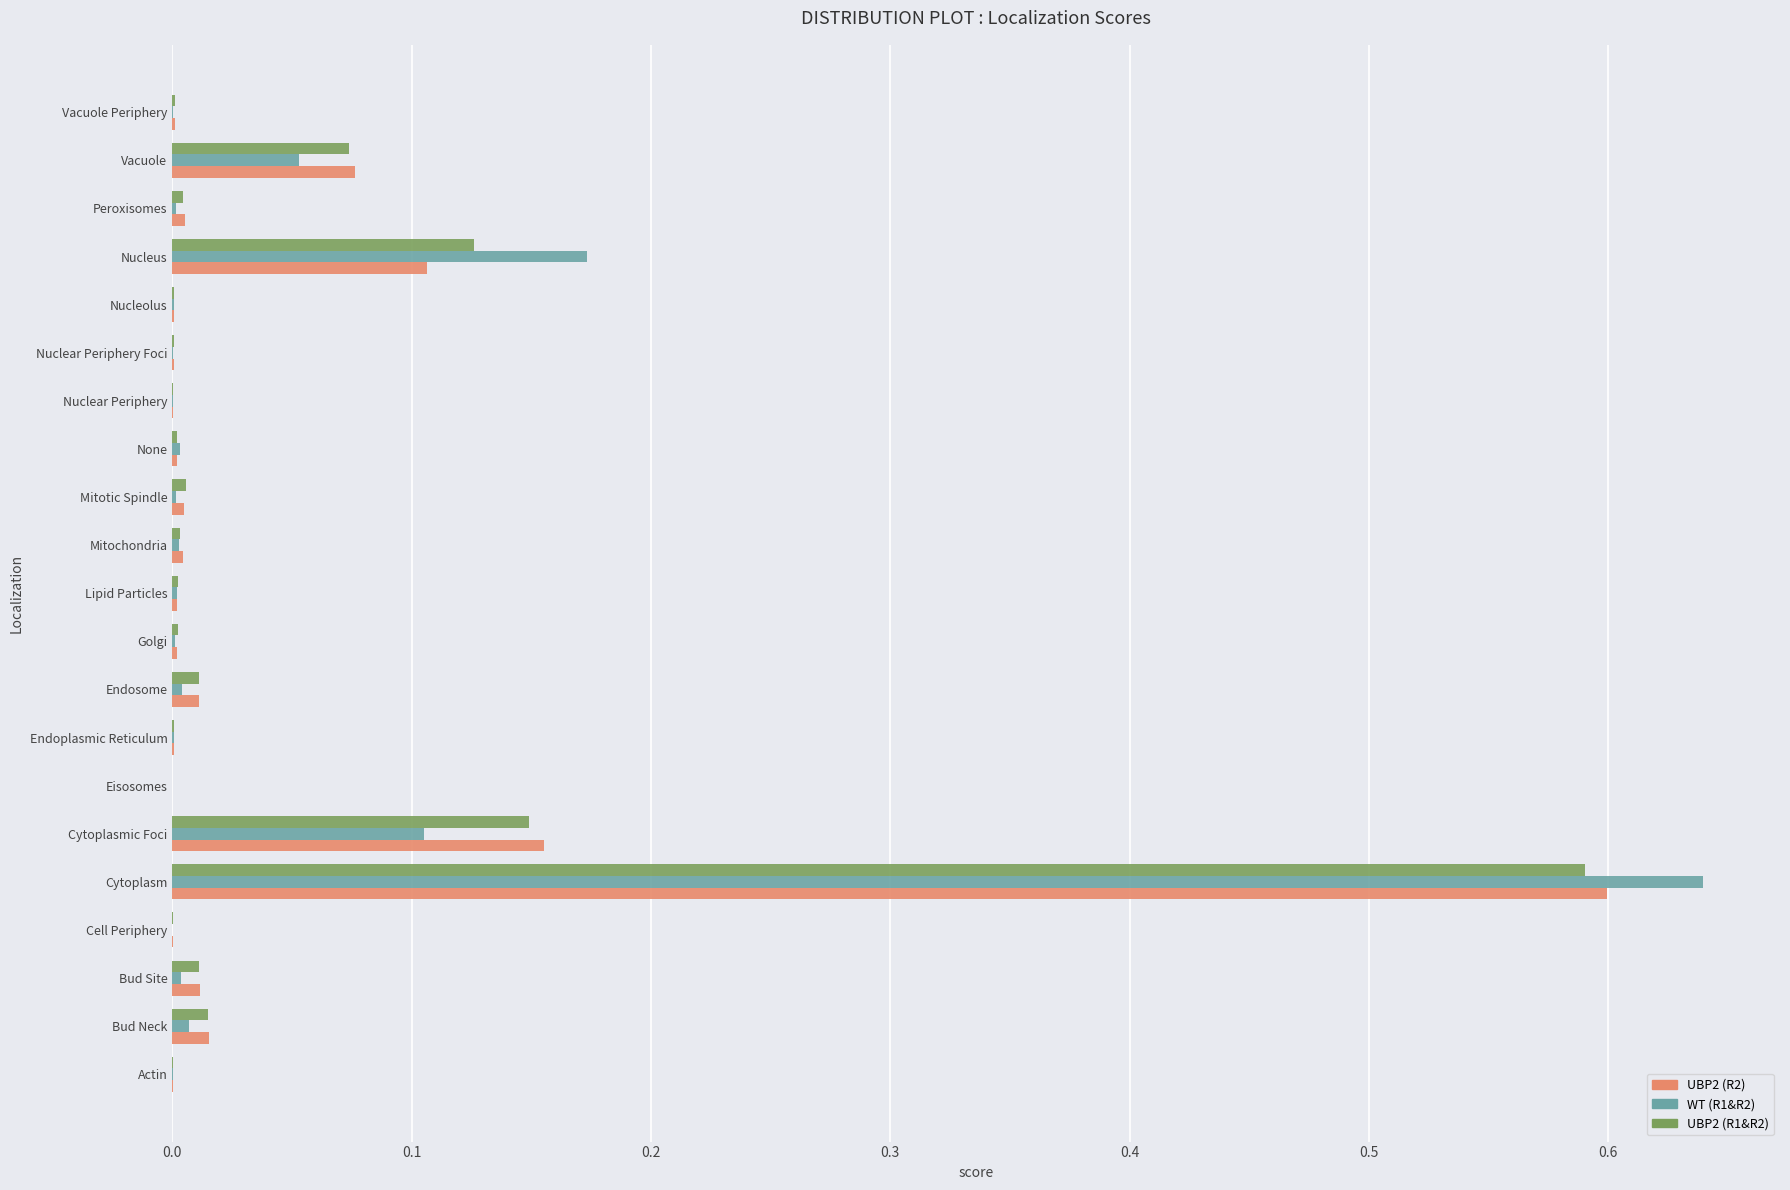

Is it true that UBP2 (R1&R2) equals 0.6 at Cytoplasm?

True